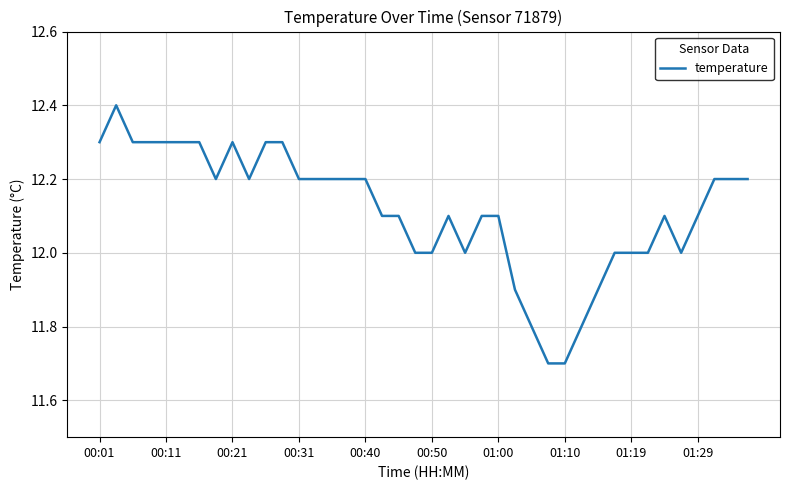

What is the difference between the maximum and minimum values?

0.7